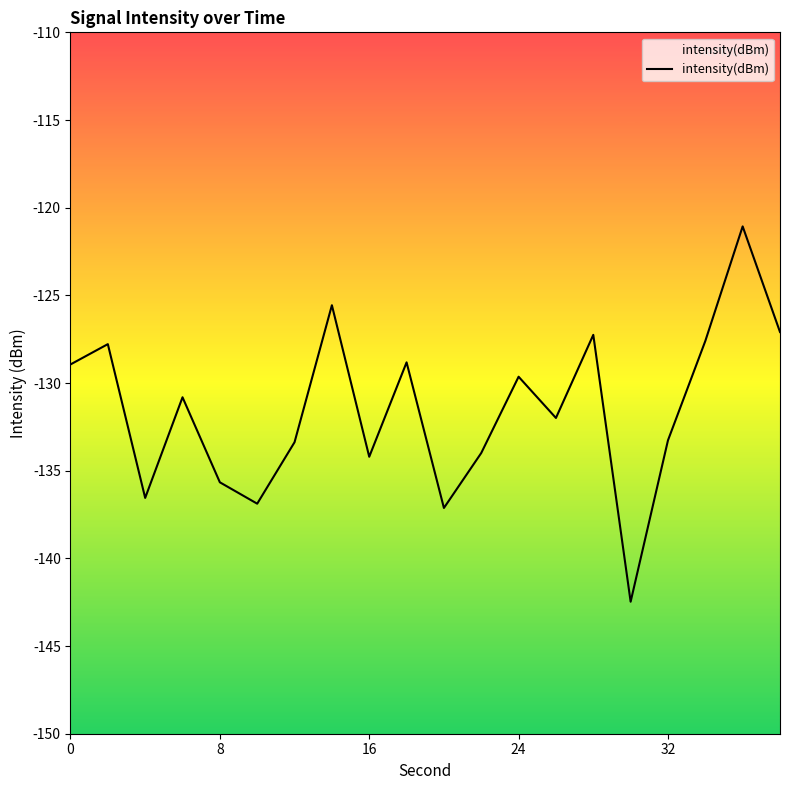

Reading right to left, list all the values displayed in this chart.

-127.1	-121.1	-127.6	-133.3	-142.5	-127.3	-132.0	-129.6	-134.0	-137.1	-128.8	-134.2	-125.6	-133.4	-136.9	-135.7	-130.8	-136.6	-127.8	-128.9